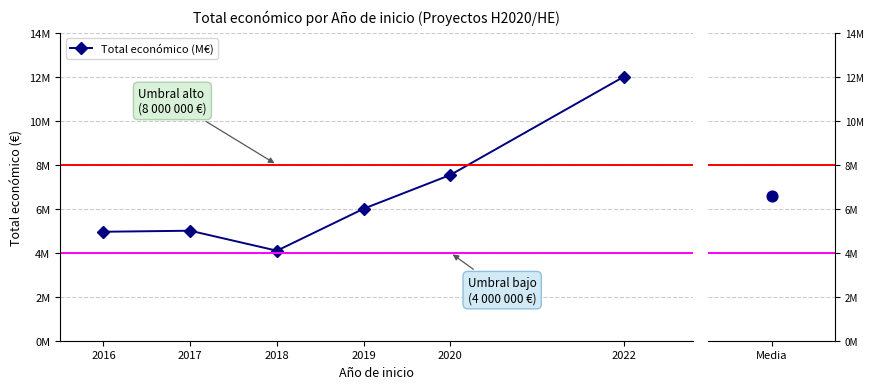

What is the ratio of the value at 2022 to the value at 2019?

2.0